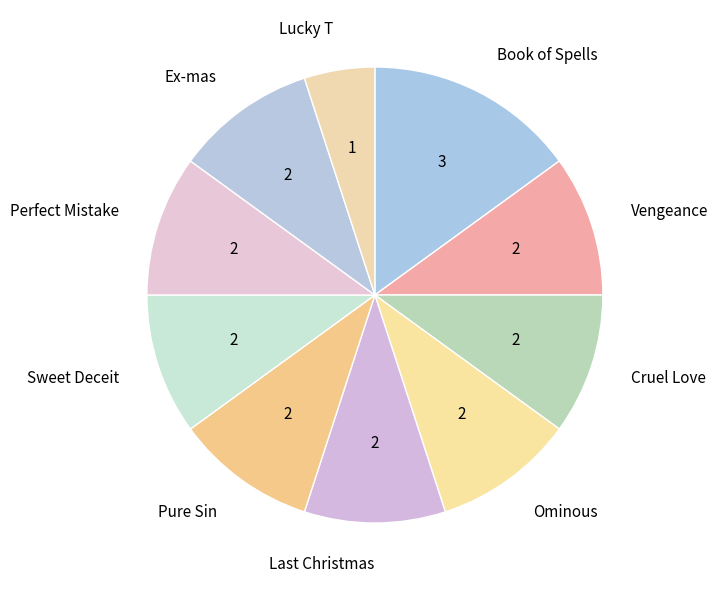

Combined, do Perfect Mistake and Pure Sin account for over 50%?

No